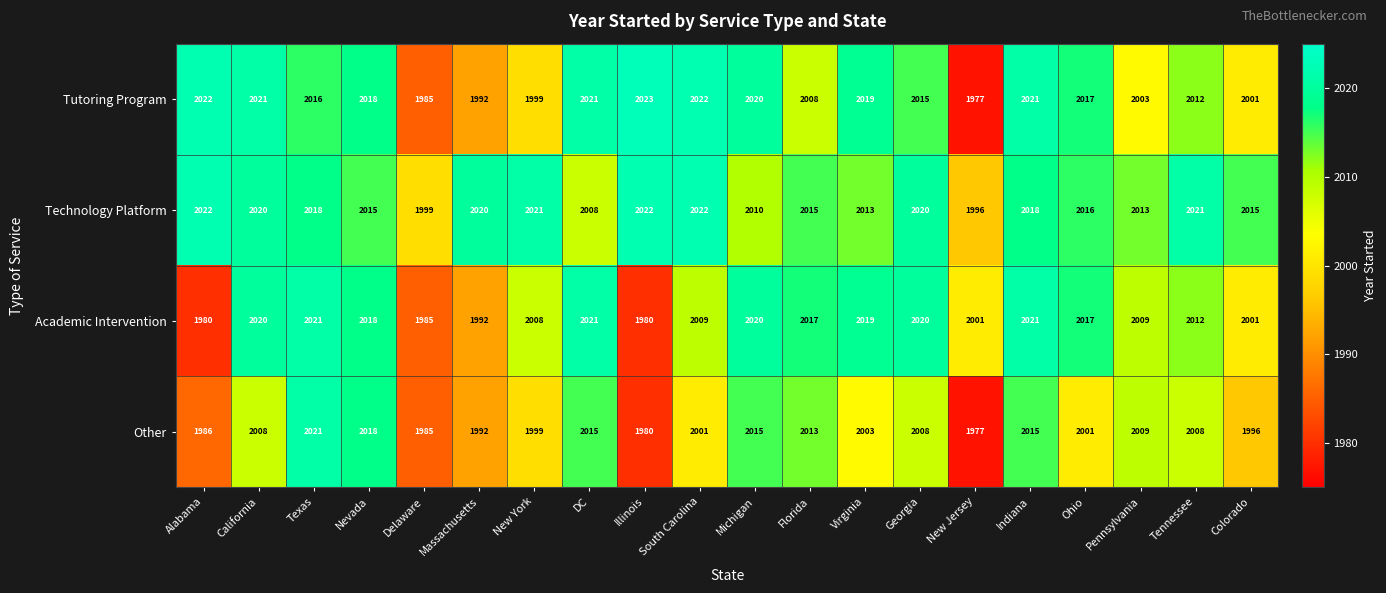

What is the sum of all Other values?

40050